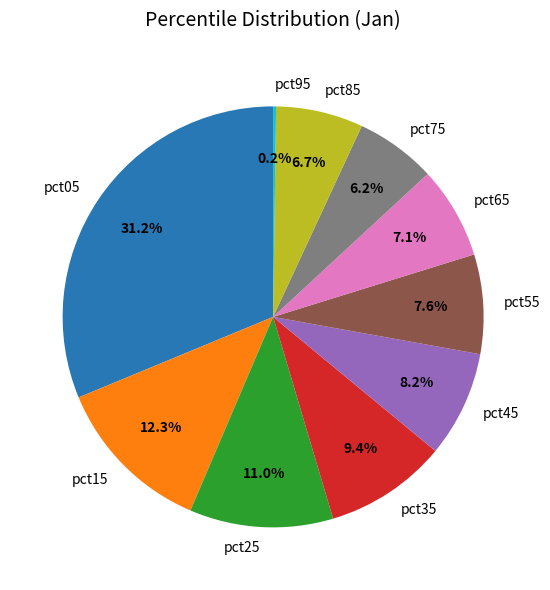

To the nearest percent, what is the average slice percentage?

10%